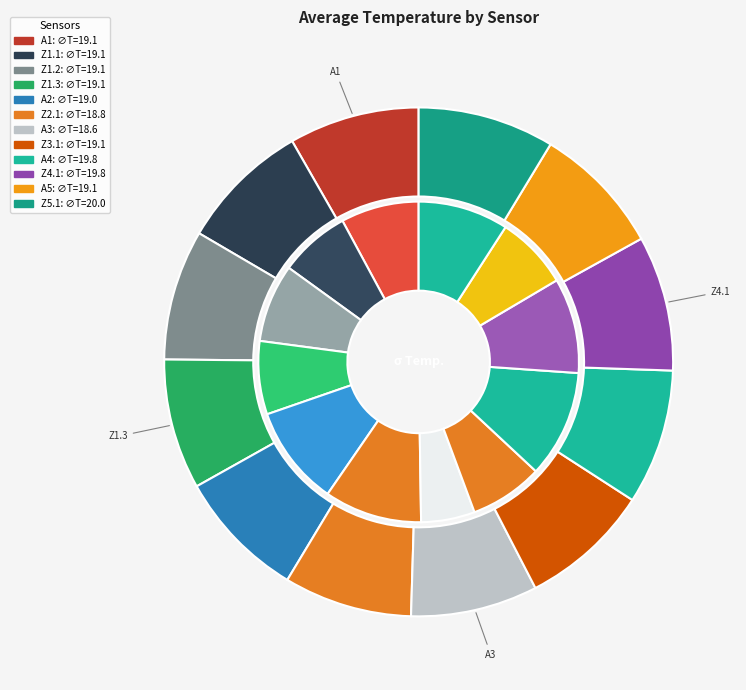

What is the total percentage of Z2.1 and Z1.2?

16.4%